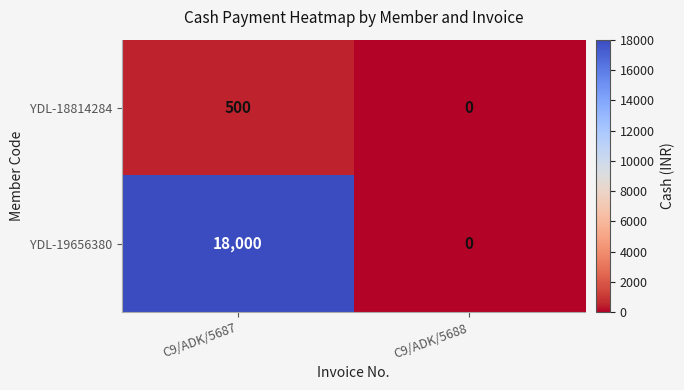

What is the approximate value of YDL-19656380 at C9/ADK/5687, to the nearest 100?

18000